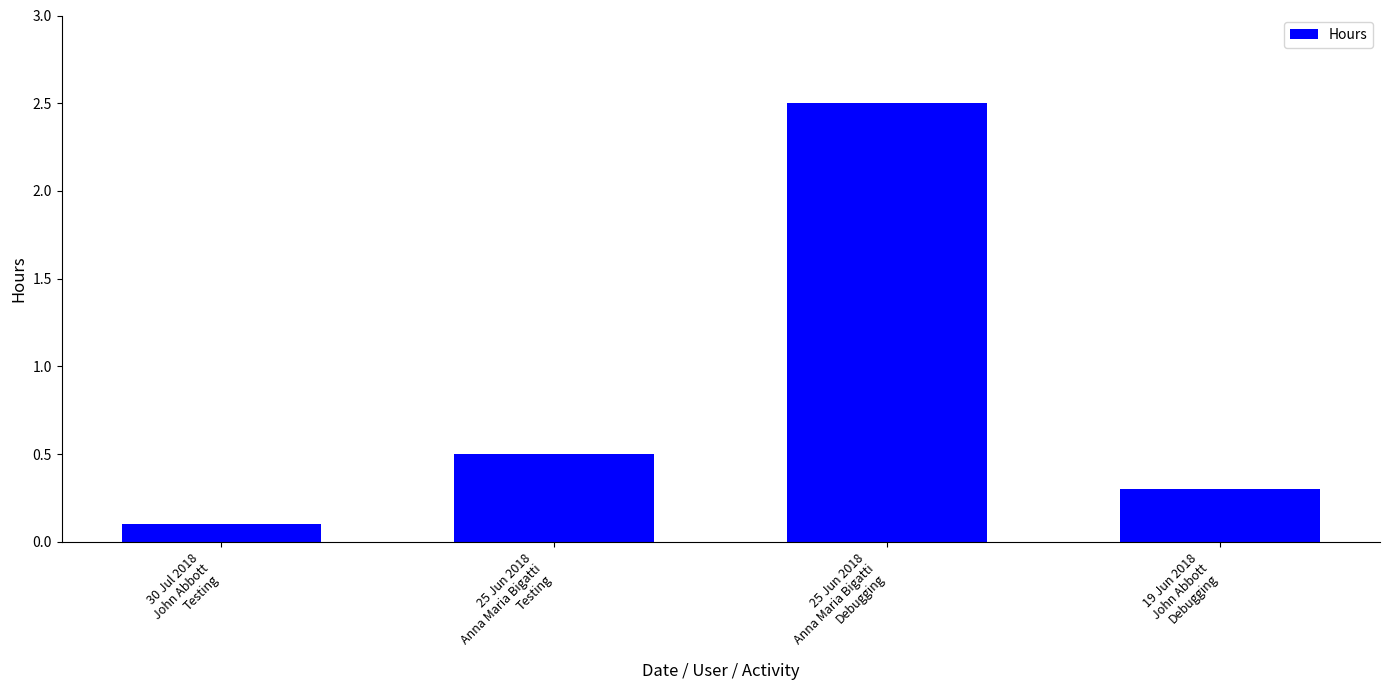

What is the smallest value displayed?

0.1